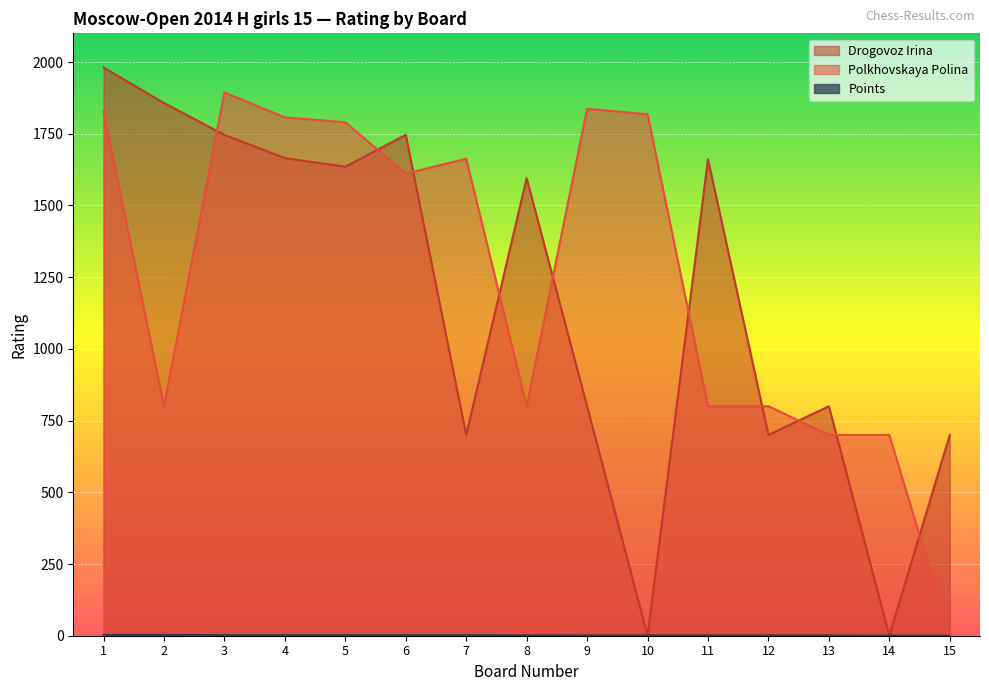

How many values in the Drogovoz Irina series exceed 1595?

7